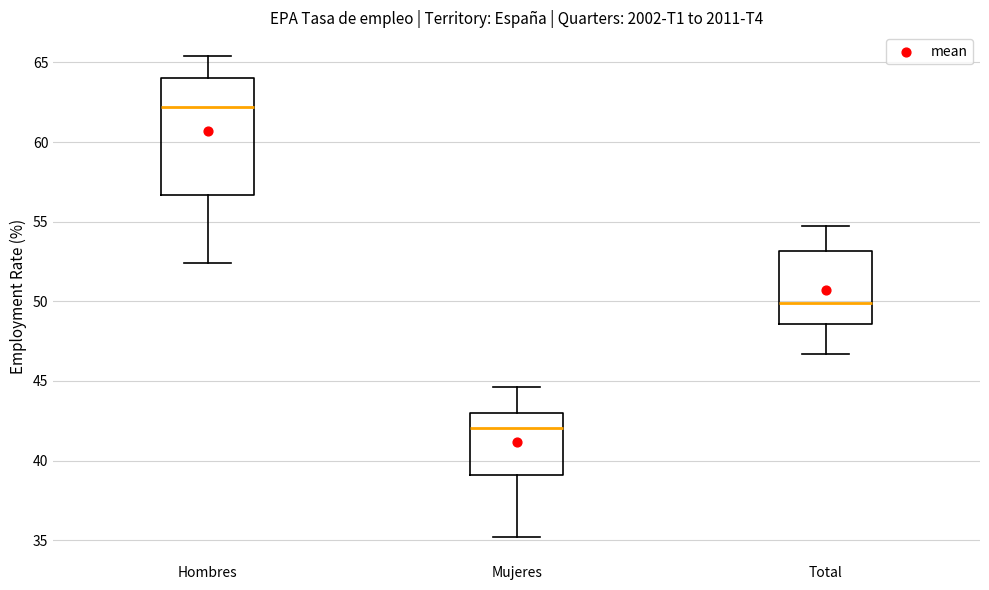

Which box has the highest median line?

Hombres